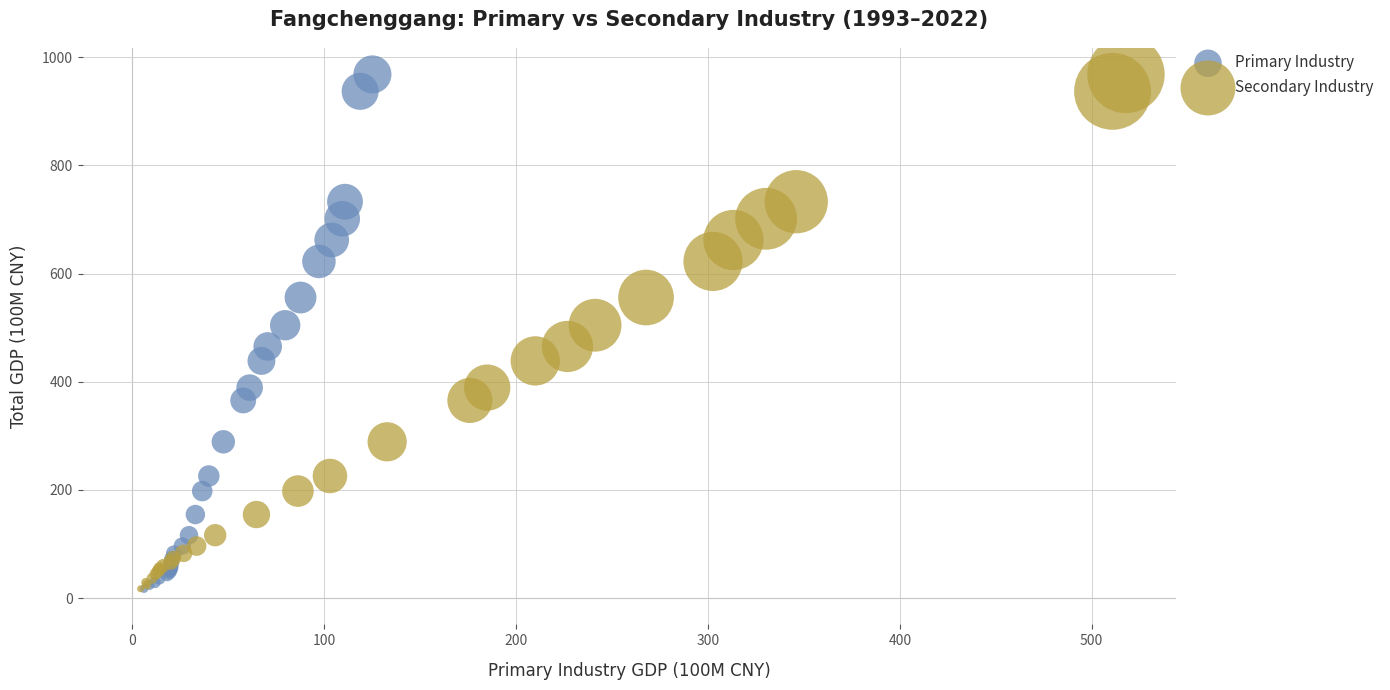

What are all the series names shown in the legend?

Primary Industry, Secondary Industry